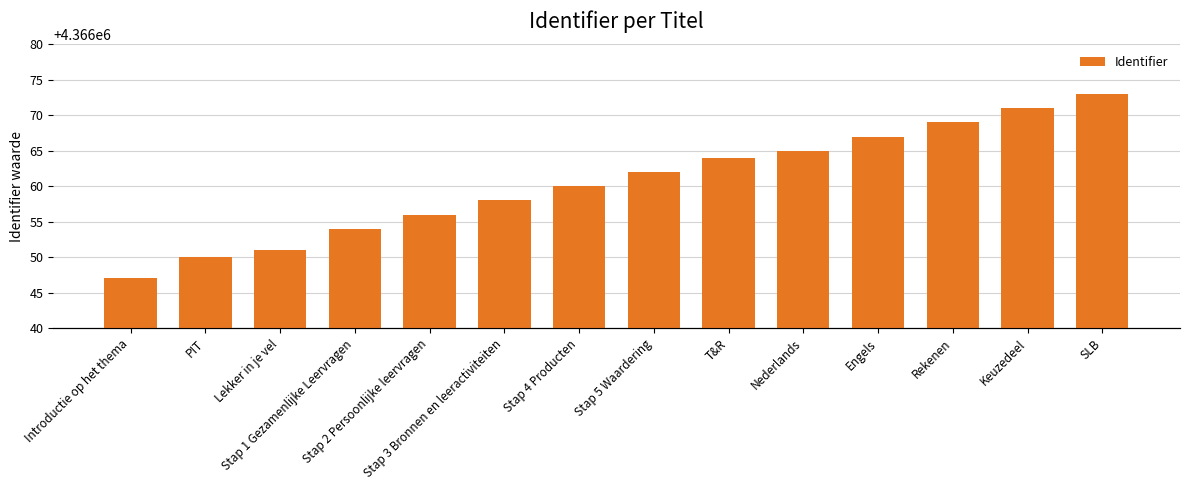

True or false: the data shows 2224739 at Nederlands.

False